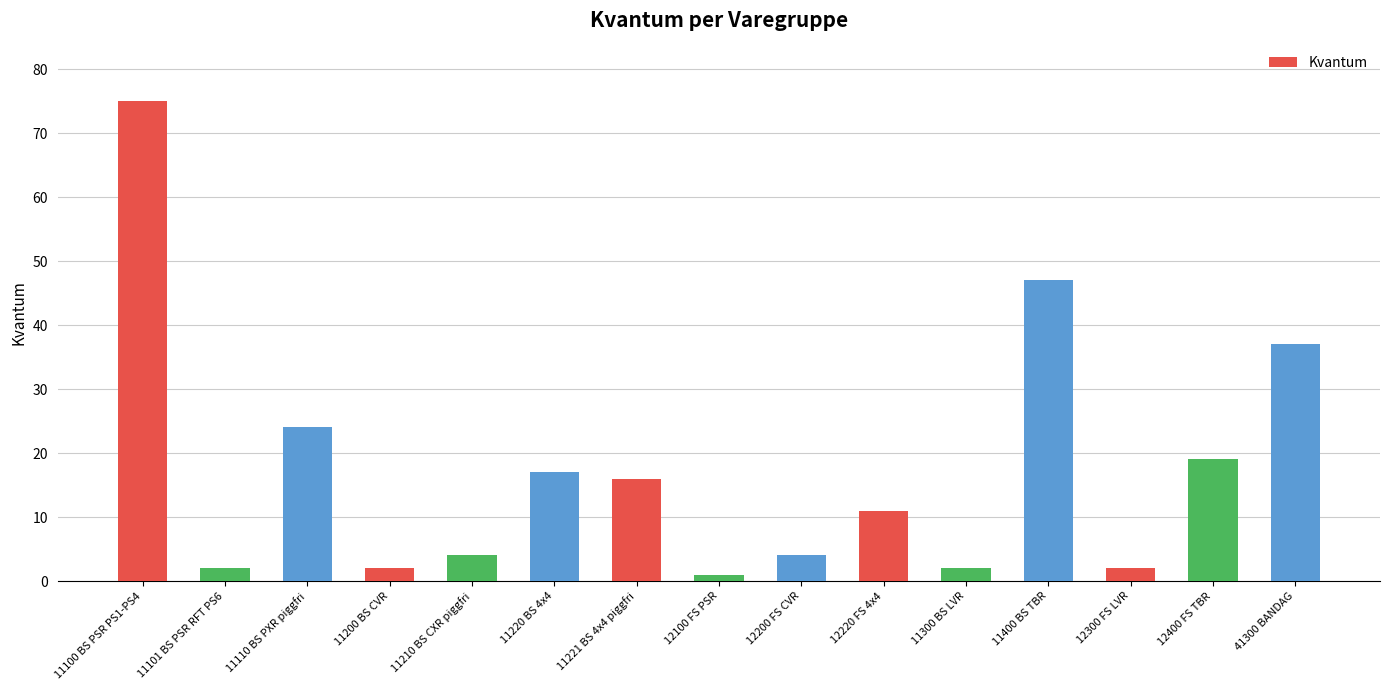

Does the chart contain any negative values?

No